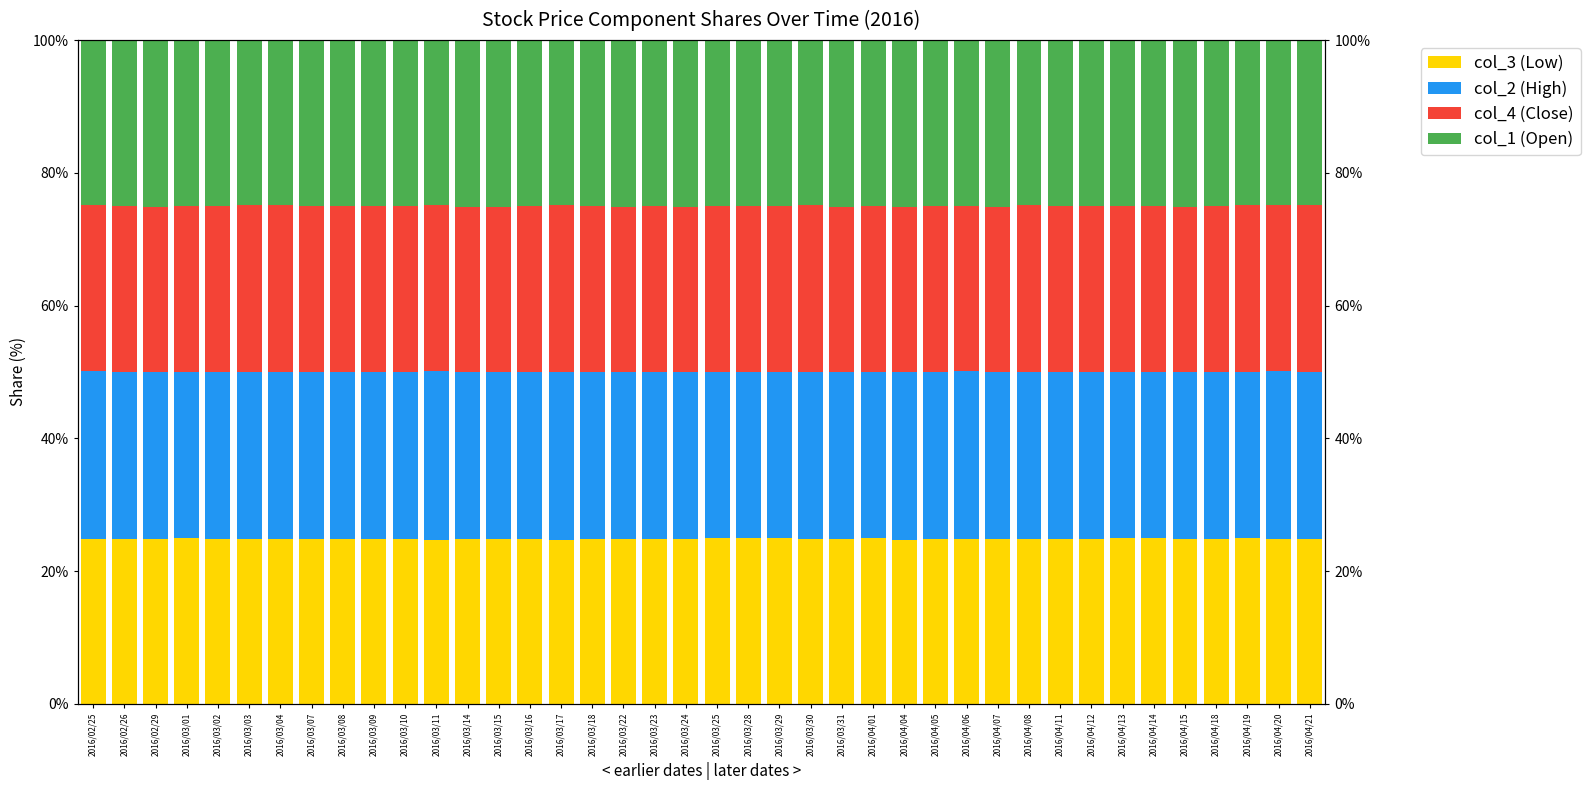

What is the value of the col_1 (Open) bar at the 4th from the left?

0.2